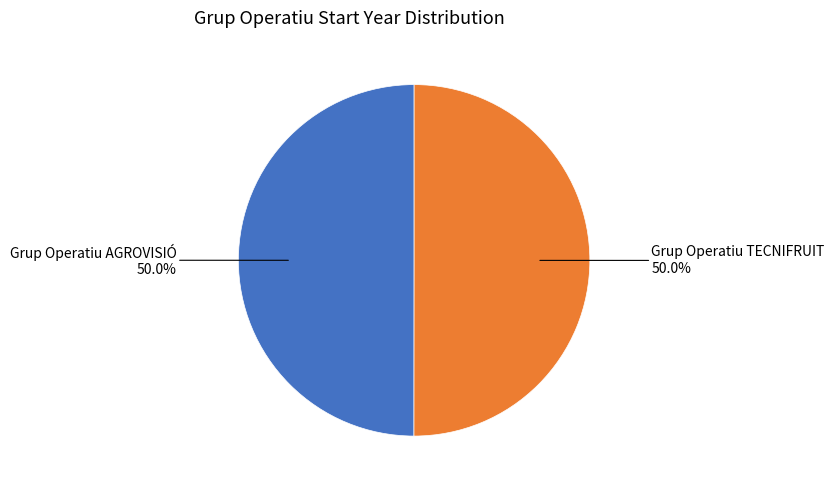

Rank the categories by value from highest to lowest.

Grup Operatiu TECNIFRUIT, Grup Operatiu AGROVISIÓ